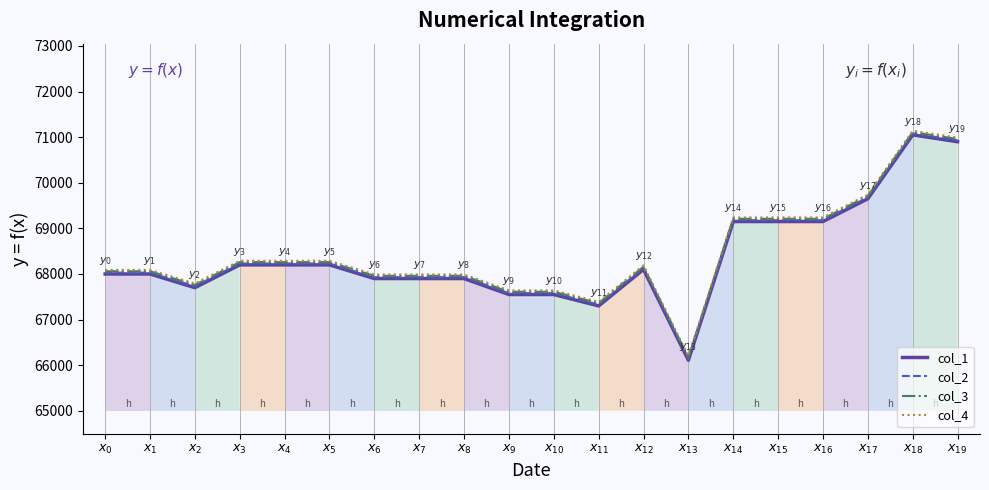

True or false: col_2 and col_4 cross at least once.

False